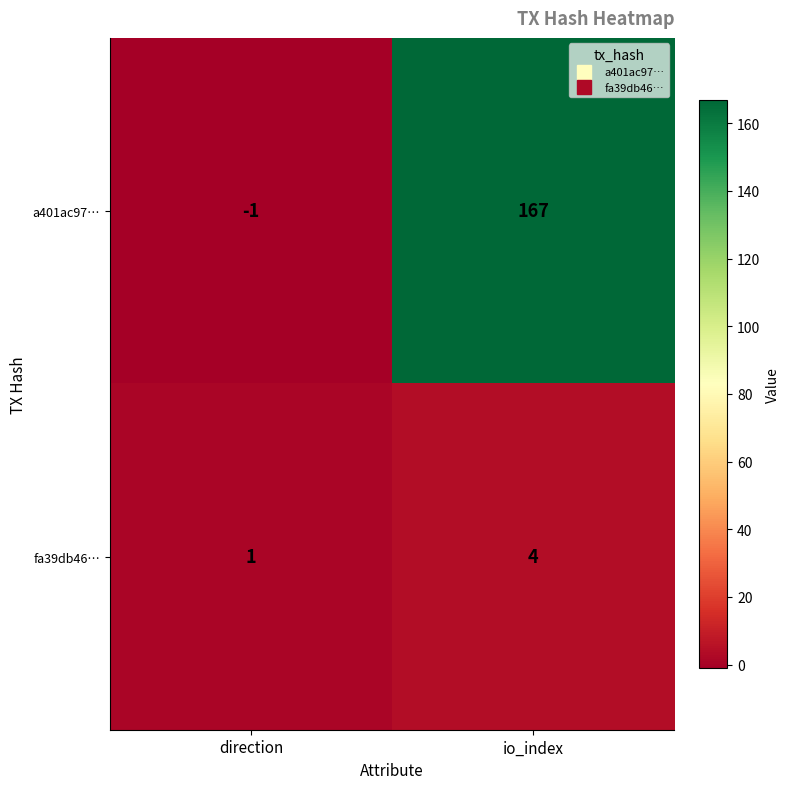

Is it true that a401ac97… equals 0 at direction?

False